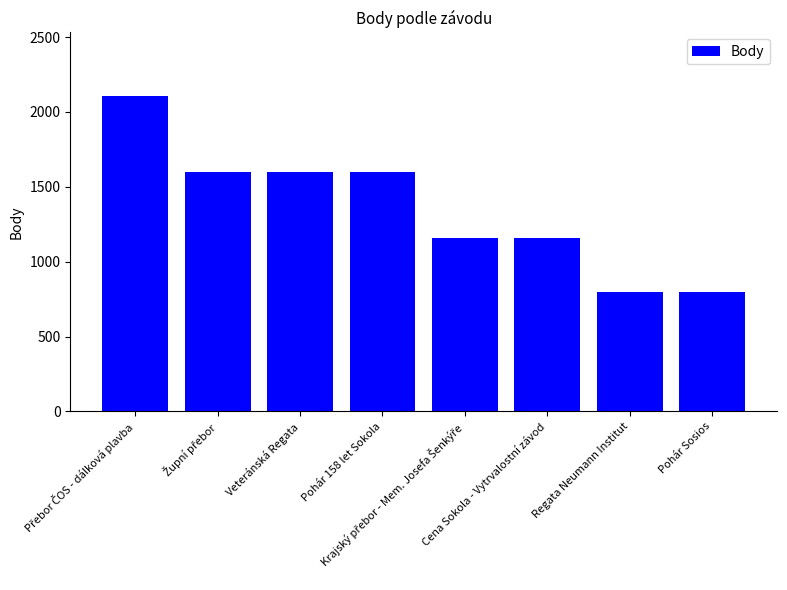

What is the difference between the maximum and minimum values?

1309